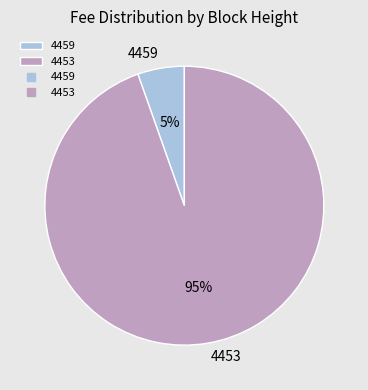

Is the sum of 4453 and 4459 greater than half?

Yes